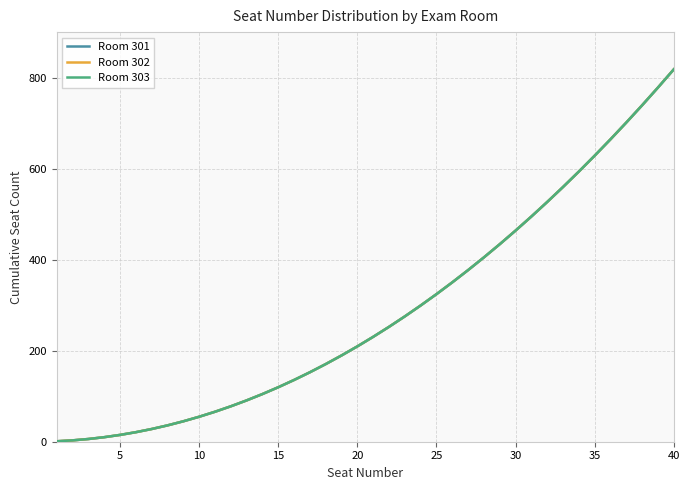

What is the difference between the second highest and second lowest values in the Room 301 series?

777